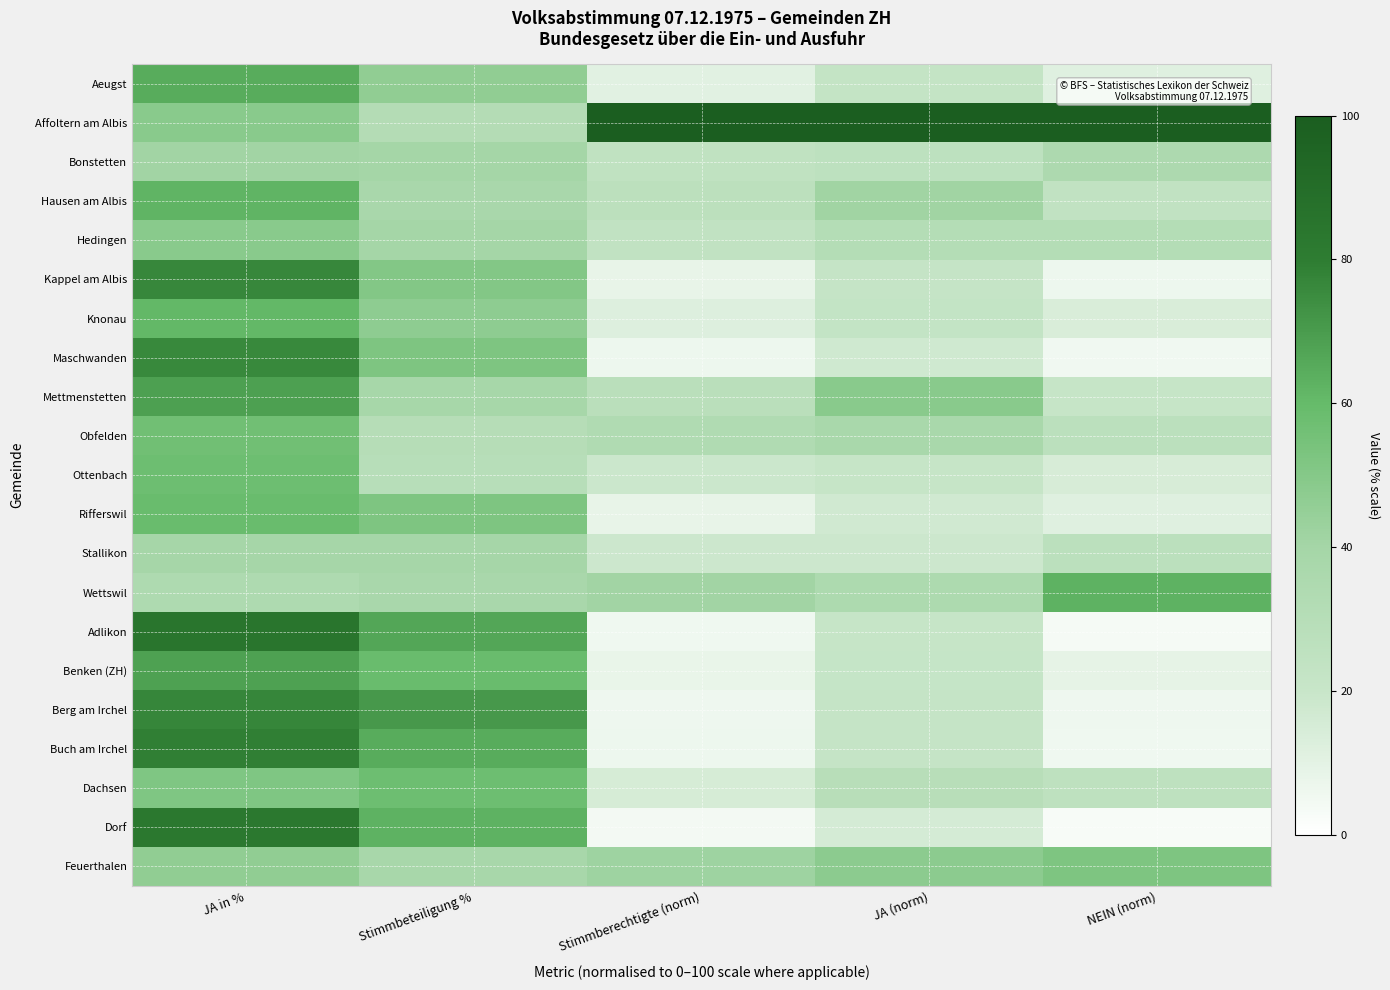

Rank the series at Stimmberechtigte (norm) from highest to lowest value.

Affoltern am Albis, Feuerthalen, Wettswil, Obfelden, Mettmenstetten, Hausen am Albis, Bonstetten, Hedingen, Ottenbach, Stallikon, Dachsen, Knonau, Aeugst, Rifferswil, Kappel am Albis, Benken (ZH), Maschwanden, Buch am Irchel, Berg am Irchel, Adlikon, Dorf